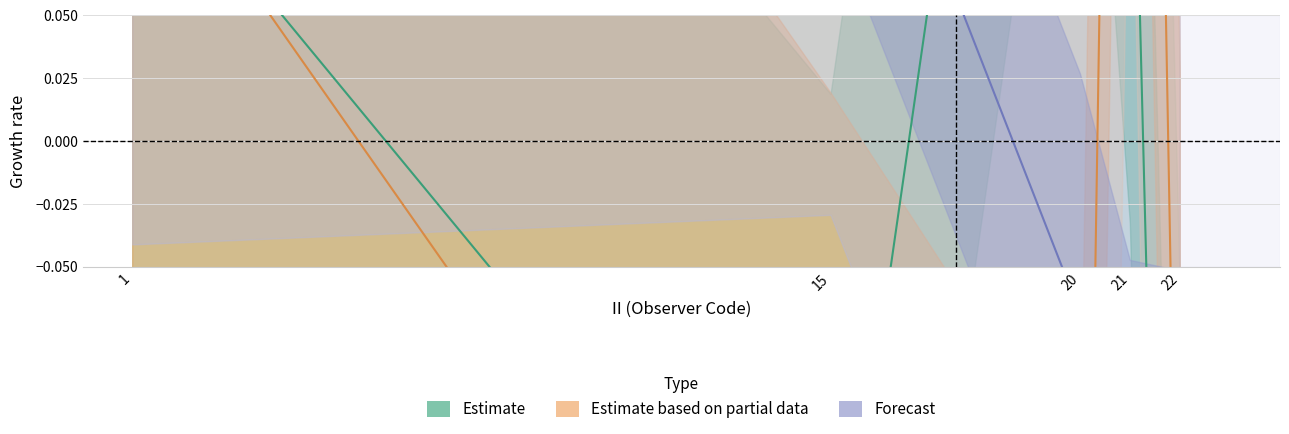

List the series in order of their peak value, highest first.

Estimate based on partial data, Estimate, Forecast